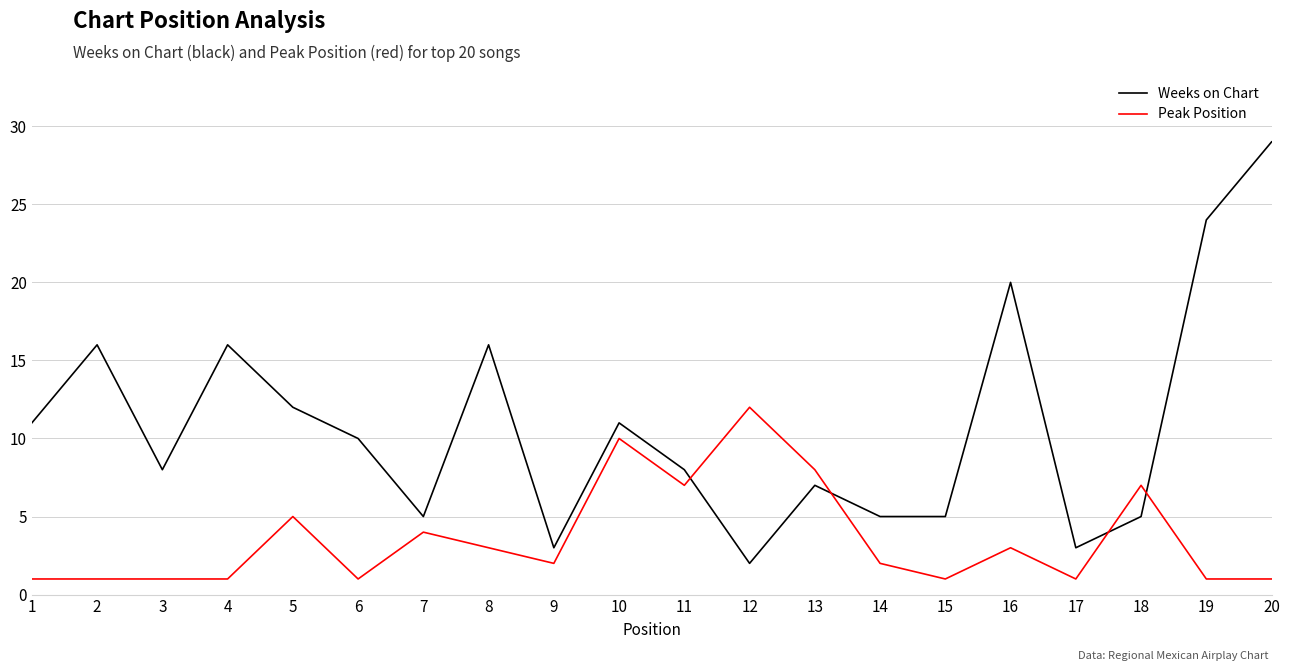

What is the difference between the maximum and second lowest values in the Weeks on Chart series?

26